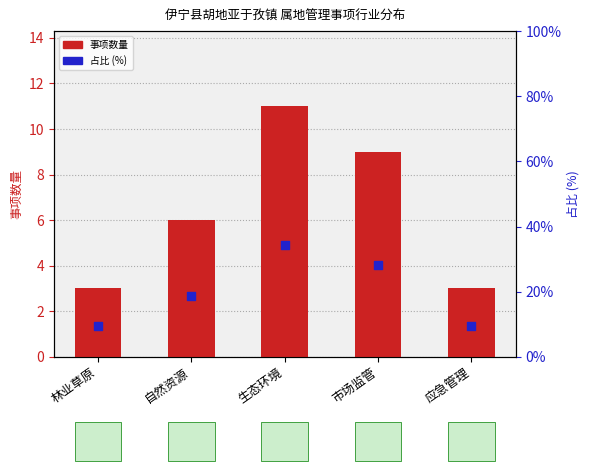

What is the total value across all series at 自然资源?

24.8